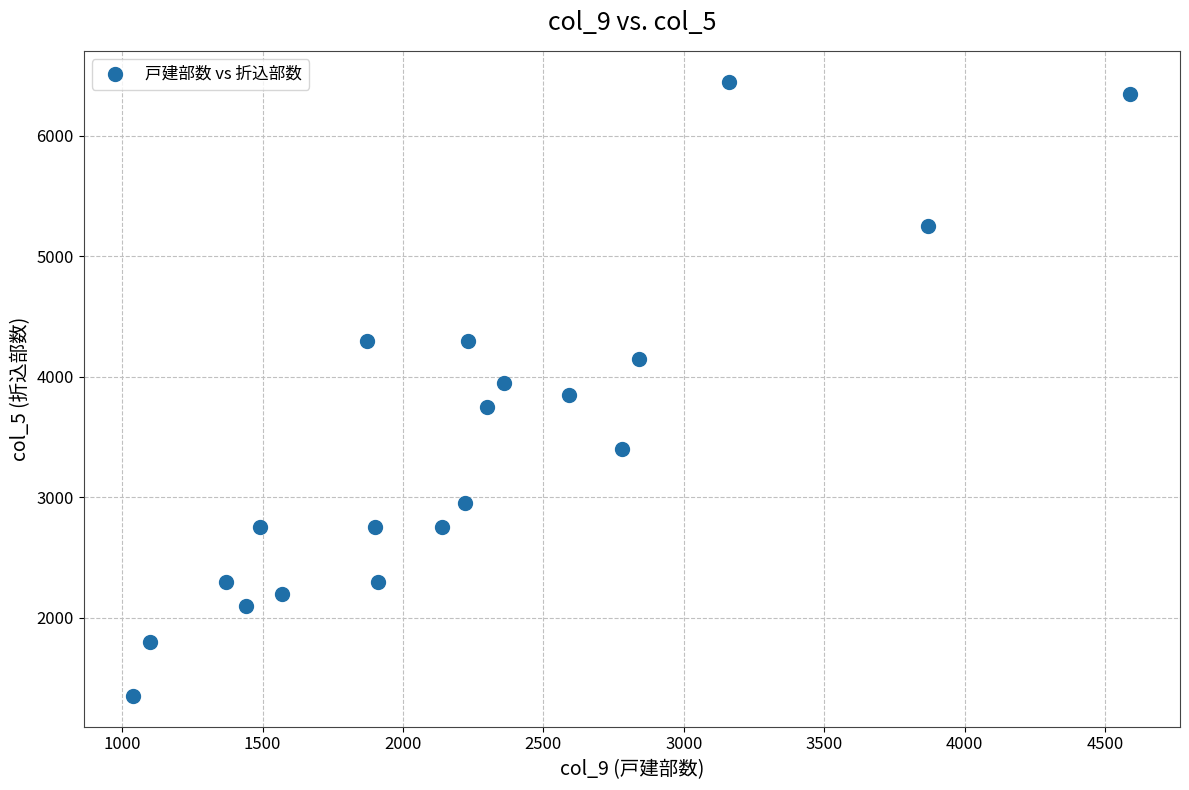

What is the range of X values (max minus min)?

3550